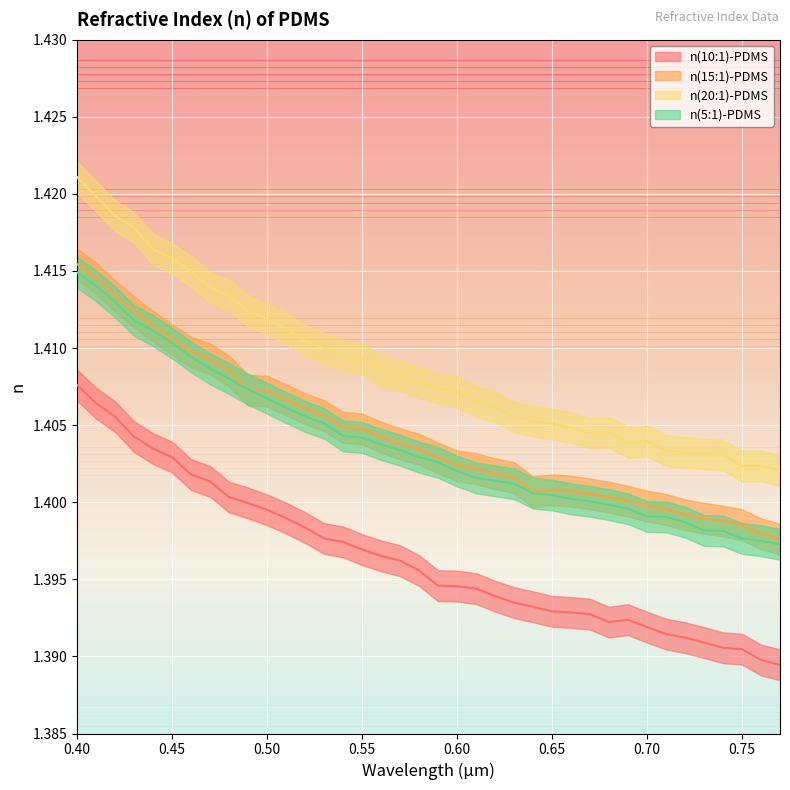

What is the greatest value displayed?

1.4